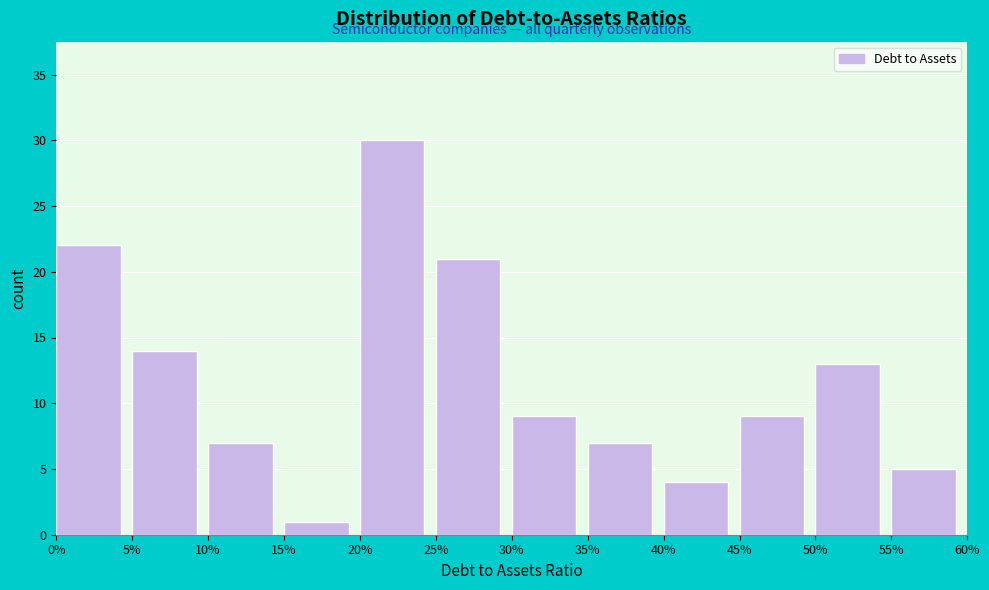

Reading left to right, extract all data points from this chart.

0%=22	5%=14	10%=7	15%=1	20%=30	25%=21	30%=9	35%=7	40%=4	45%=9	50%=13	55%=5